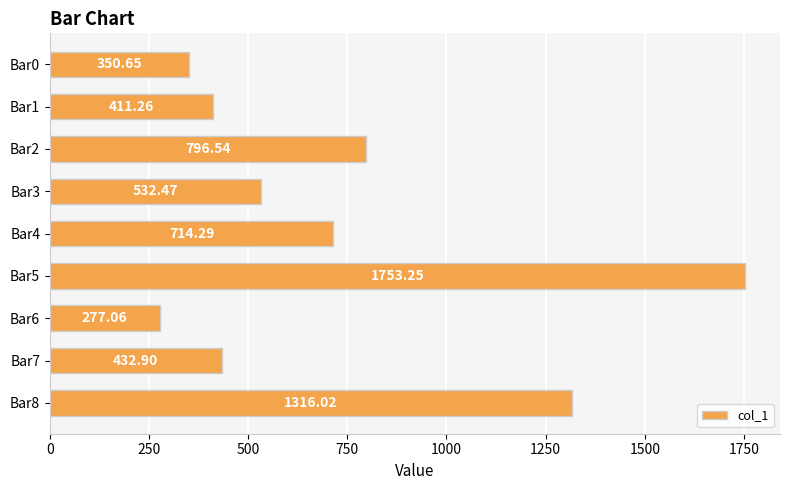

What is the difference between the second highest and second lowest values?

965.4